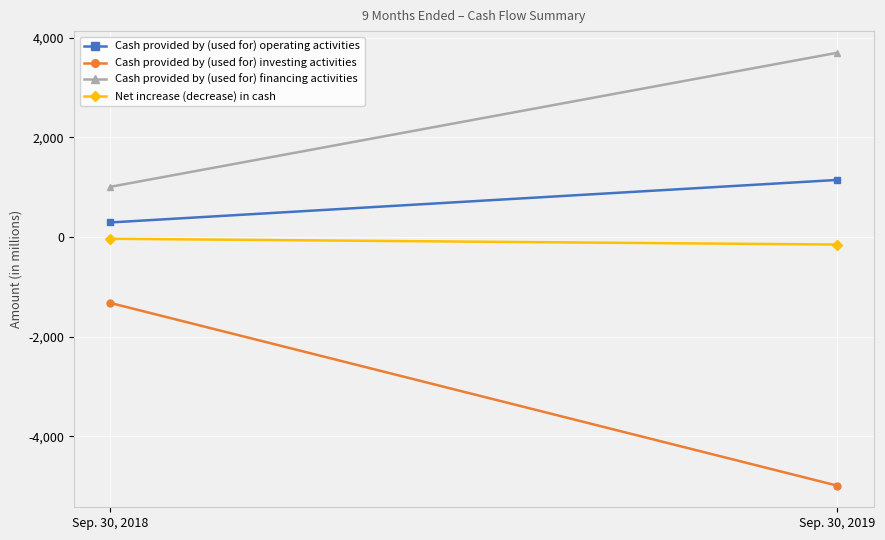

The value of Cash provided by (used for) financing activities at Sep. 30, 2018 is 620. True or false?

False